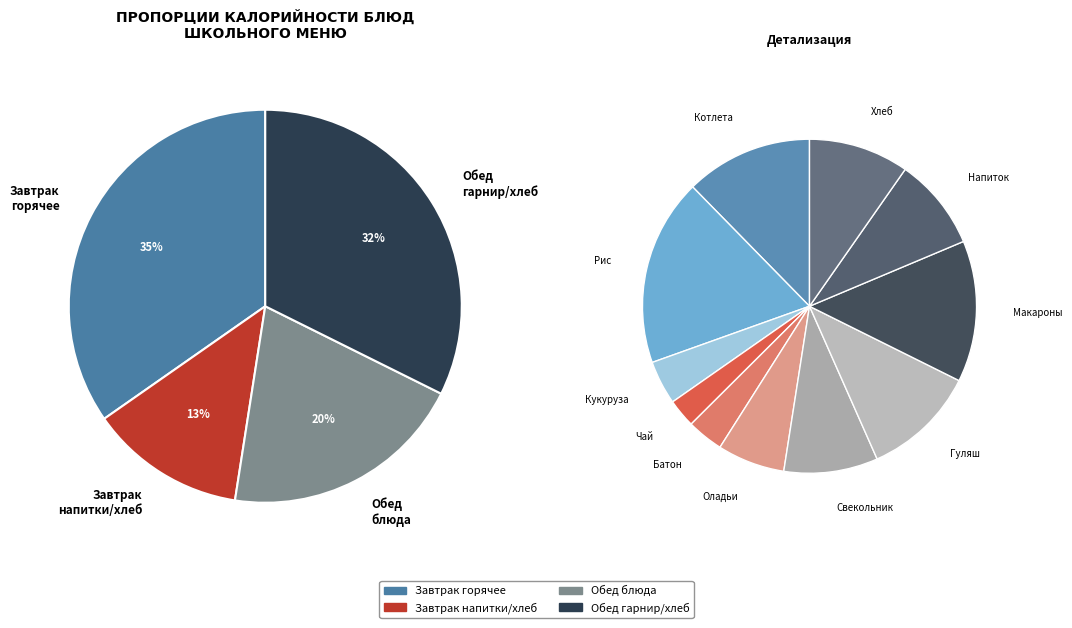

Rank the categories by value from lowest to highest.

Чай, Батон, Кукуруза, Оладьи, Напиток из сухофруктов, Свекольник, Хлеб ржаной, Гуляш из куры, Котлета мясная, Макароны, Рис отварной